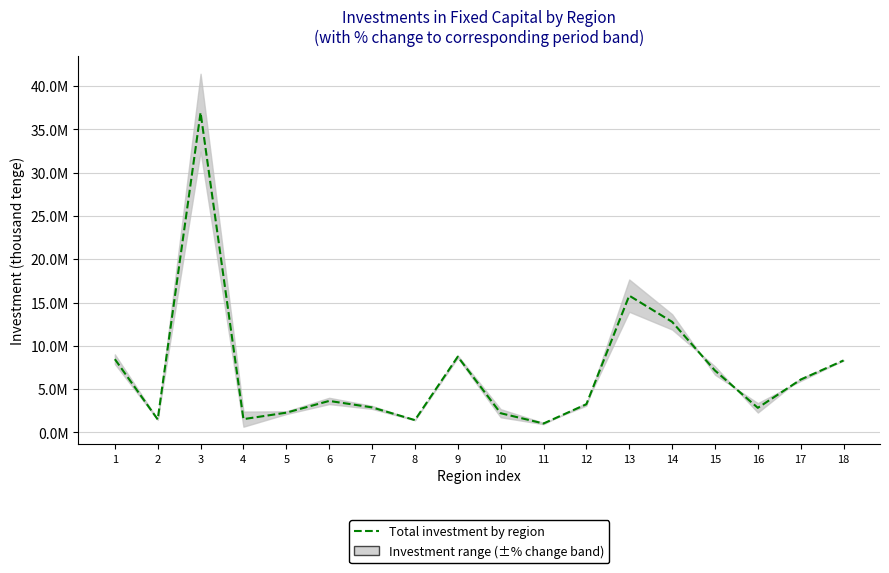

What is the minimum value shown in the chart?

1027145